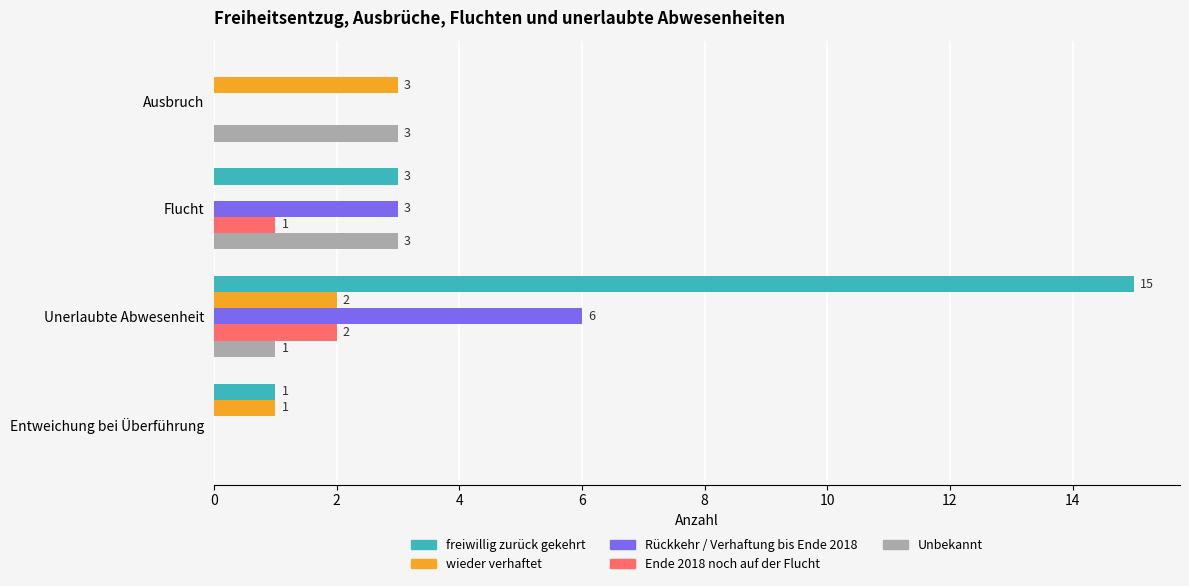

What is the sum of the Unbekannt values at Unerlaubte Abwesenheit and Ausbruch?

4